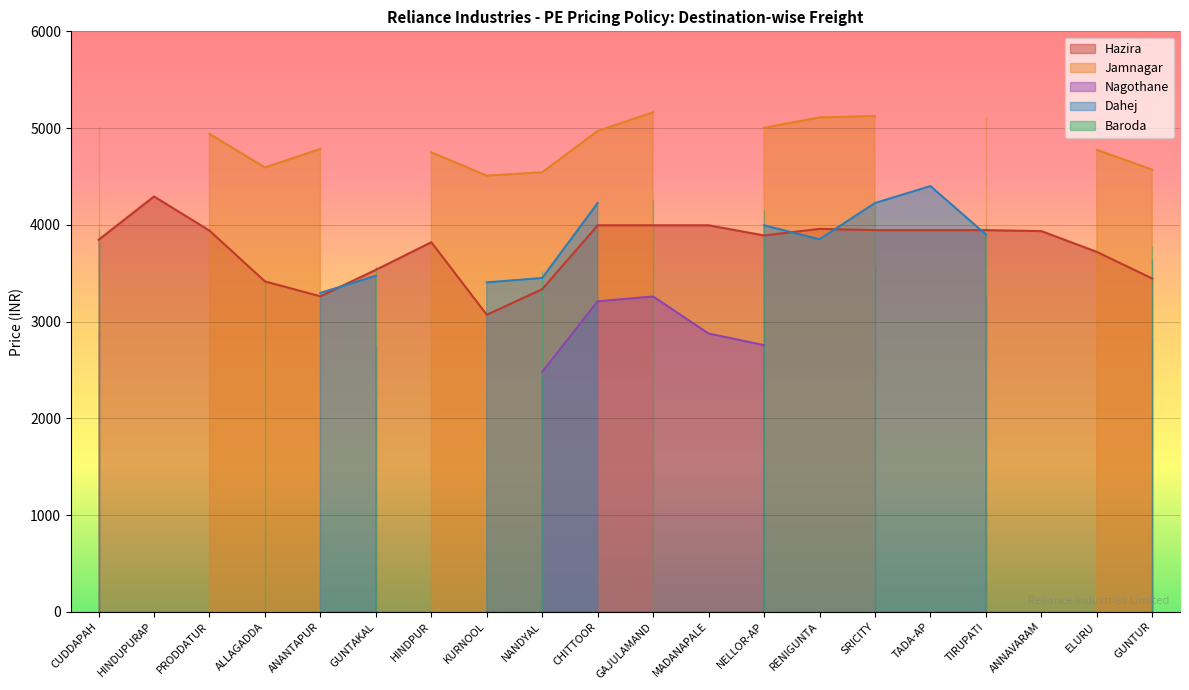

True or false: Nagothane and Hazira intersect in this chart.

False